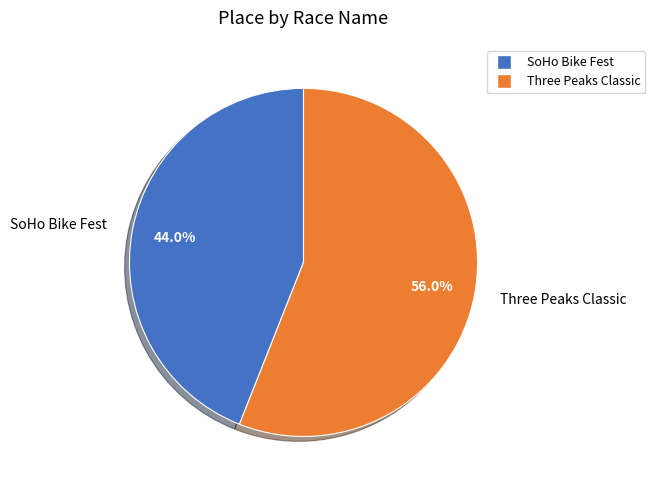

To the nearest percent, what is the average slice percentage?

50%